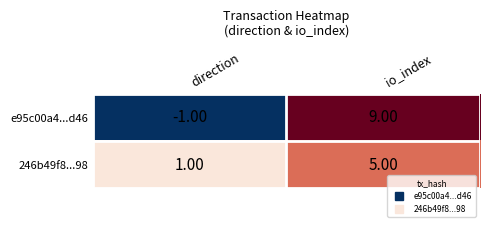

Which label corresponds to the largest value in the chart?

io_index